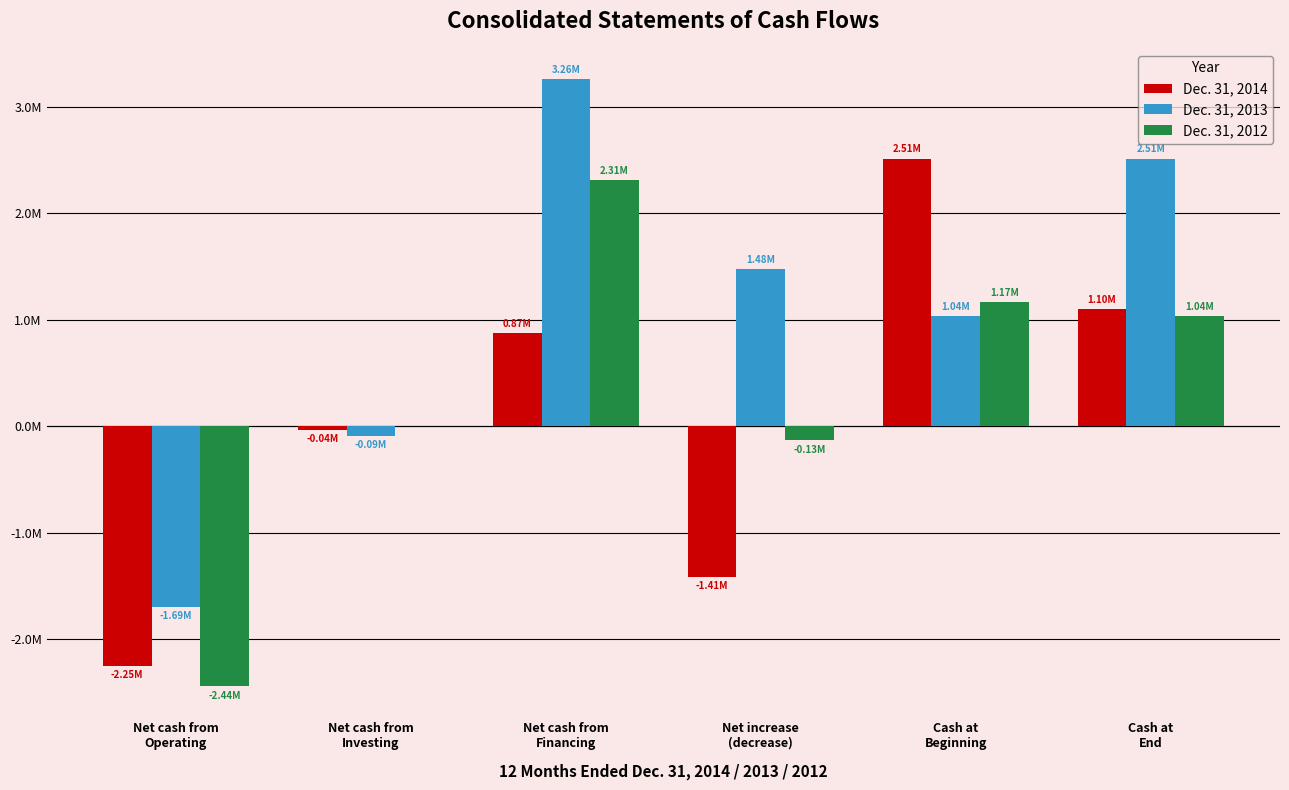

List the labels in order of Dec. 31, 2014 value, smallest first.

Net cash from
Operating, Net increase
(decrease), Net cash from
Investing, Net cash from
Financing, Cash at
End, Cash at
Beginning